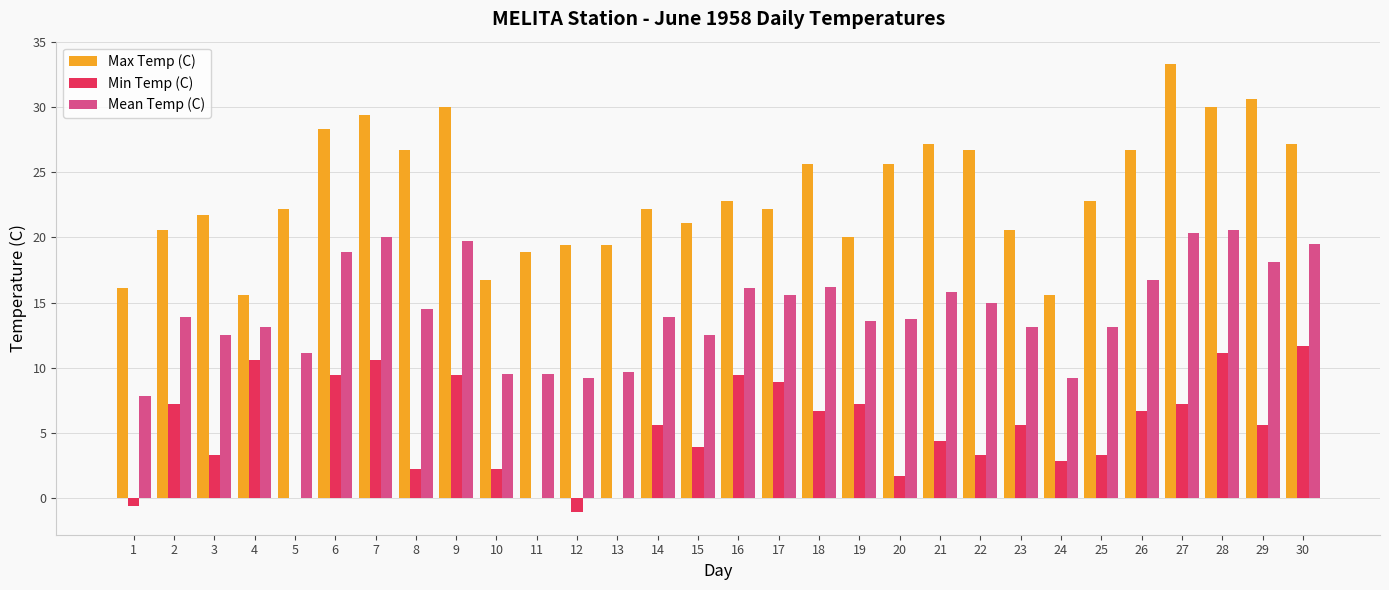

Between 16 and 24, which series saw the biggest shift?

Max Temp (C)